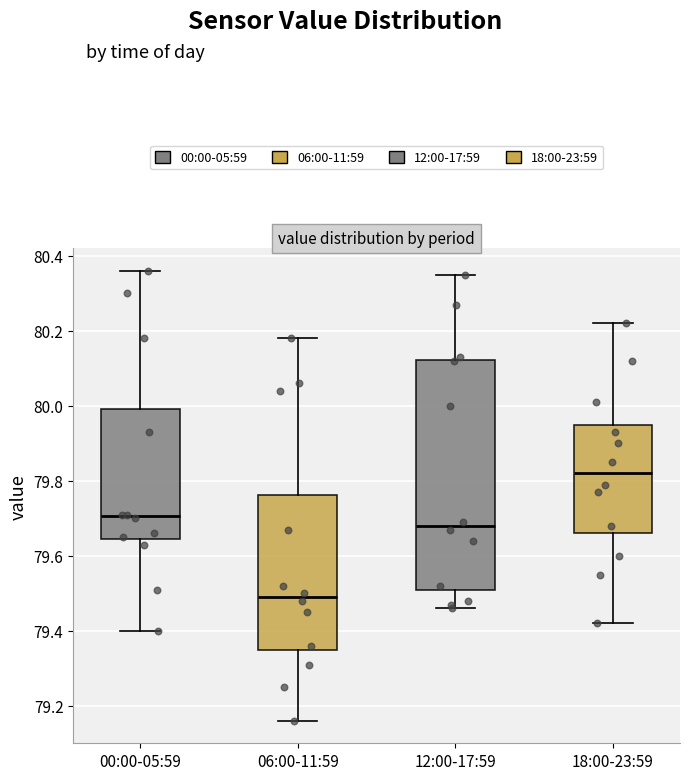

Which box's median line is the highest?

18:00-23:59